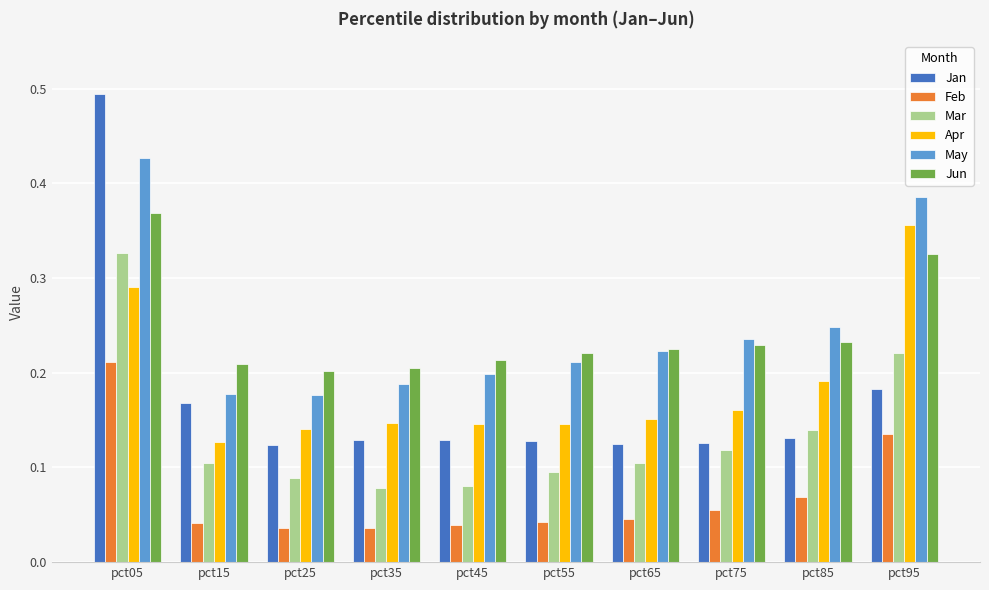

How many Apr values are between 0 and 1?

10